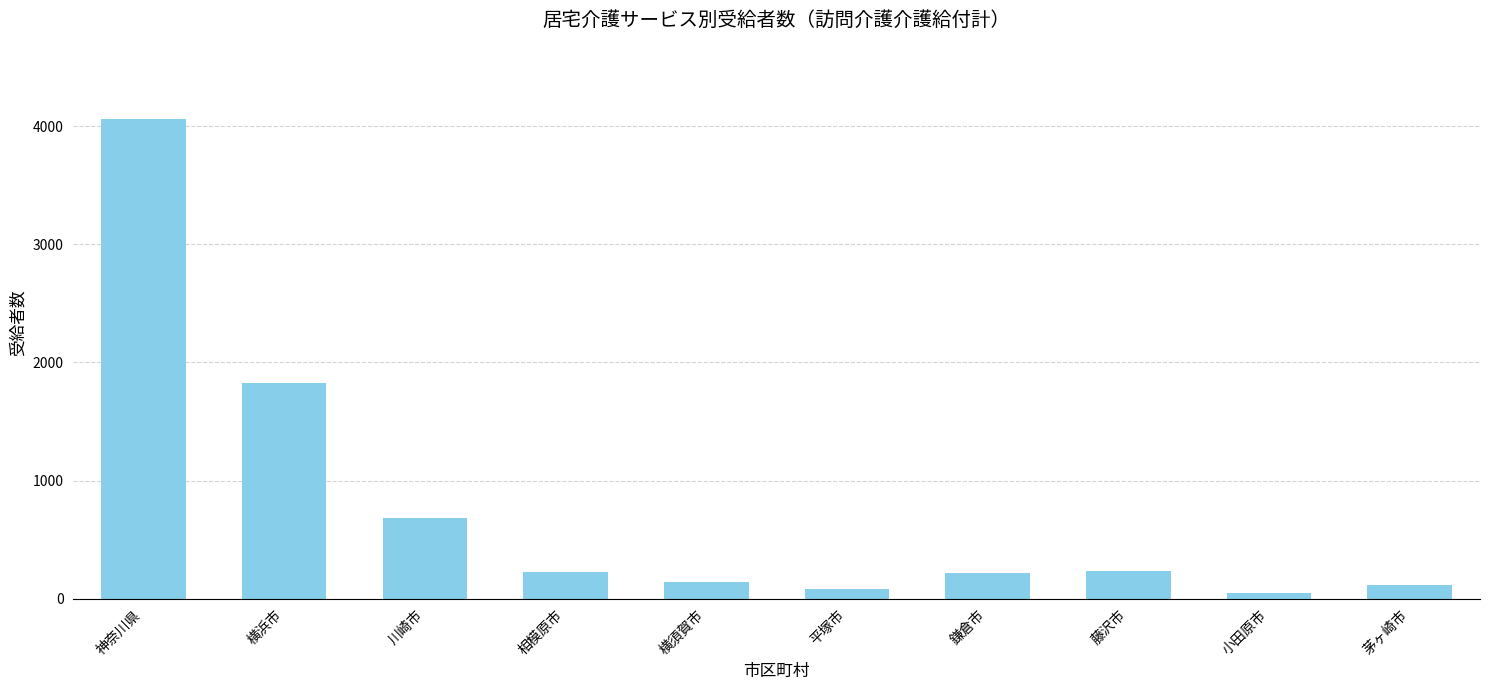

What is the label of the 6th bar from the left?

平塚市